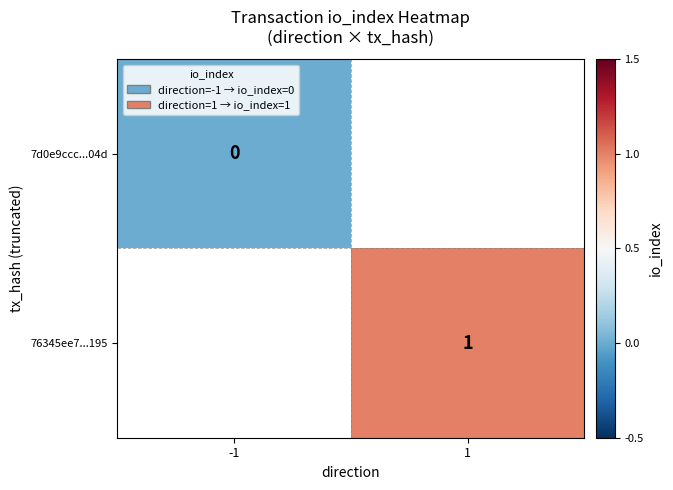

True or false: 76345ee7...195 has a value of 1 at 1.

True